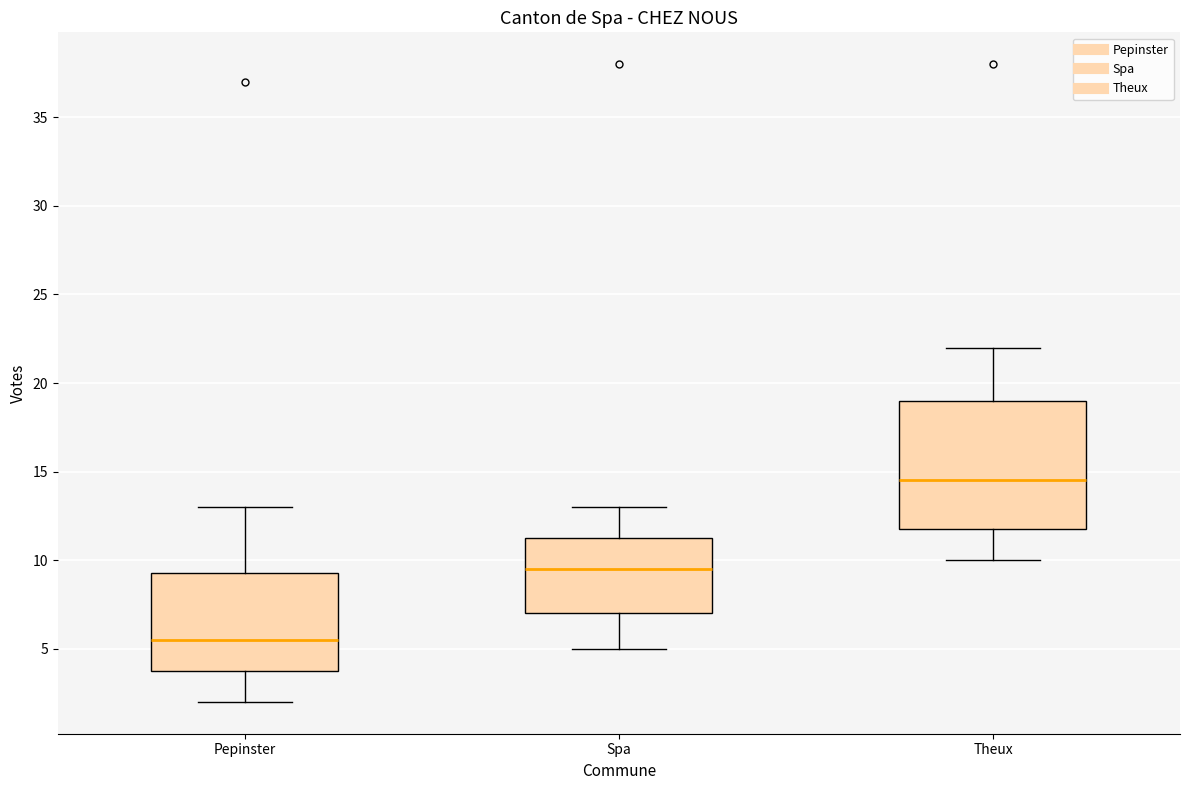

Reading left to right, transcribe this box plot: for each box, give where its median line is, the range the box spans, and where its two whiskers end, as read against the y-axis. The values are not printed on the chart, so give them approximately, as read against the axis.

Pepinster: median 5.5, box 4.0 to 9.5, whiskers 2.0 to 13.0
Spa: median 9.5, box 7.0 to 11.5, whiskers 5.0 to 13.0
Theux: median 14.5, box 12.0 to 19.0, whiskers 10.0 to 22.0